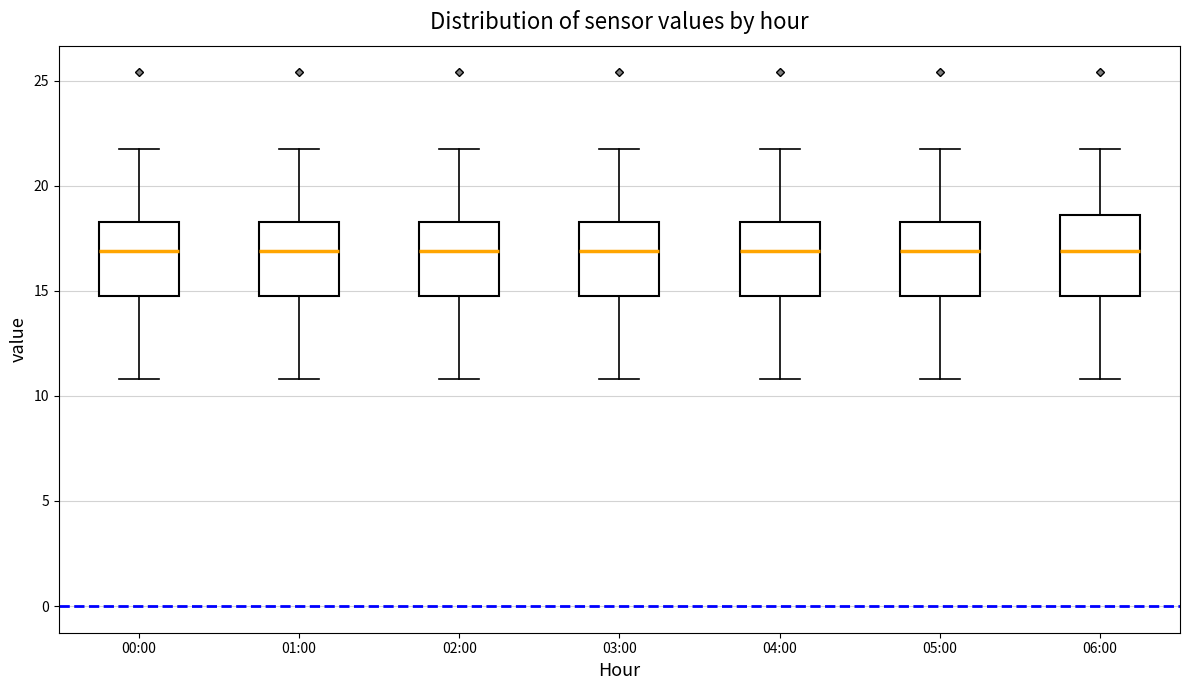

Where does the upper whisker of the box for 02:00 end on the y-axis? The values are not printed on the chart, so give them approximately, as read against the axis.

21.5